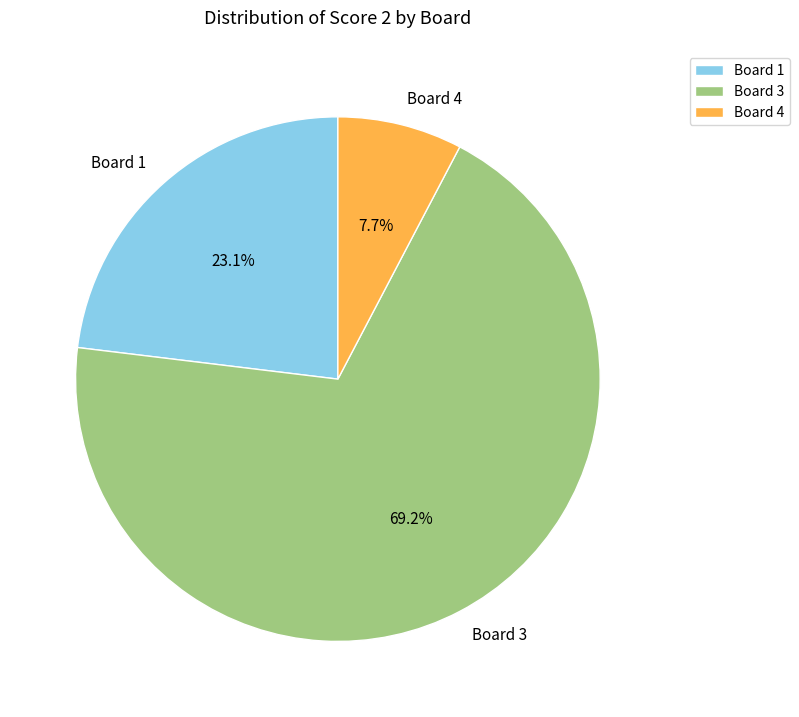

To the nearest percent, what is the difference between the largest and smallest slice percentages?

62%